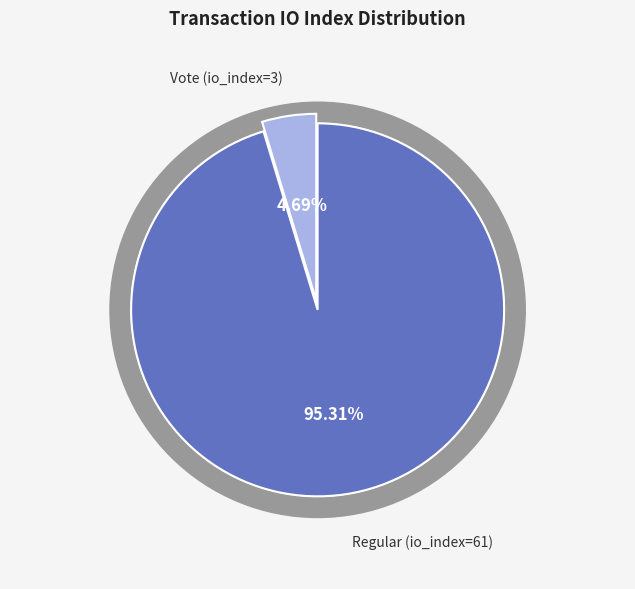

To the nearest percent, what is the difference between the Vote (io_index=3) and Regular (io_index=61) slice percentages?

91%